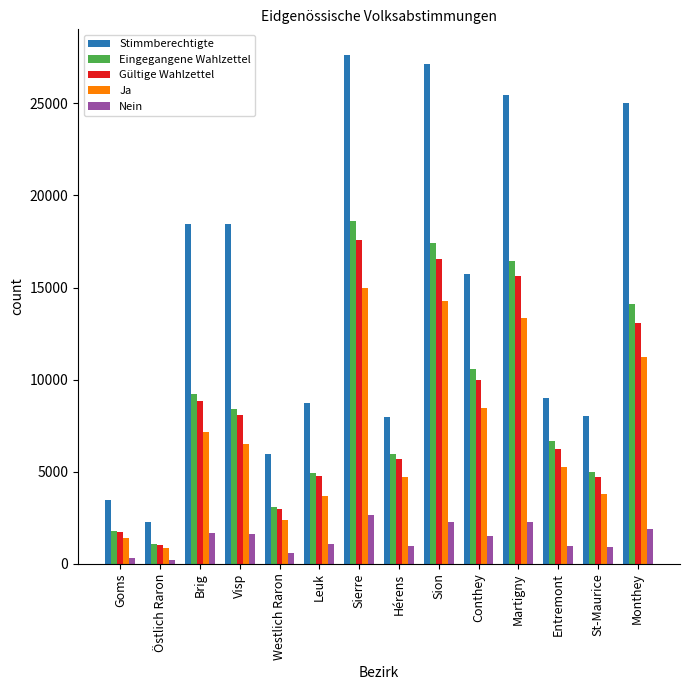

What is the label of the 12th bar from the right?

Brig